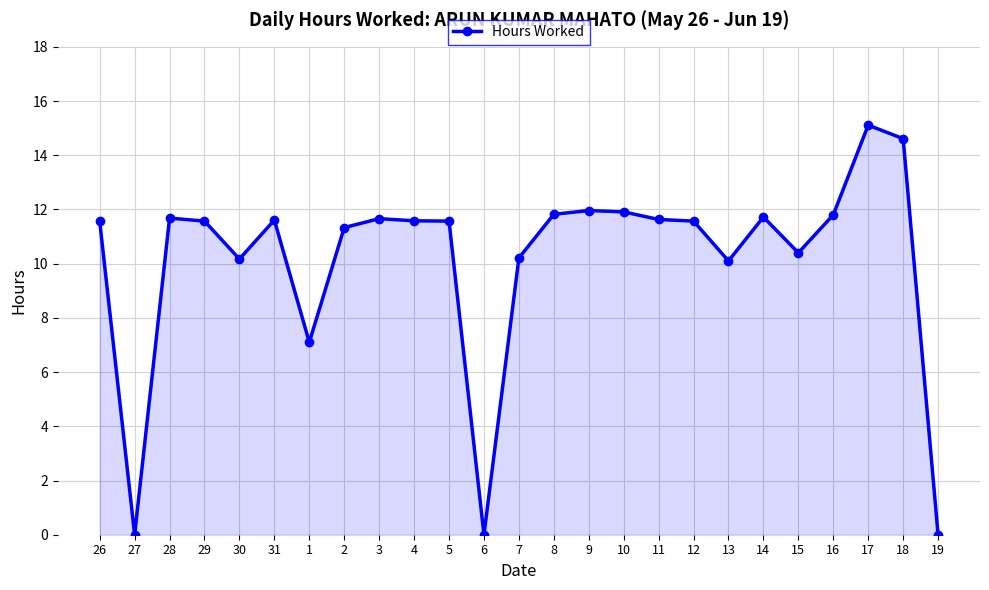

Between 3 and 13, which is larger?

3